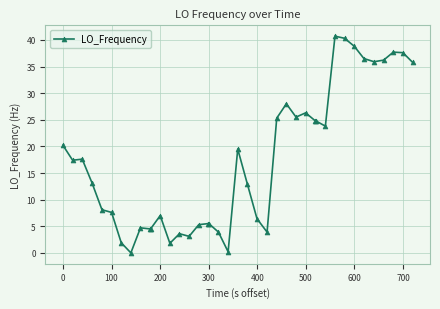

How many values are below 17?

20